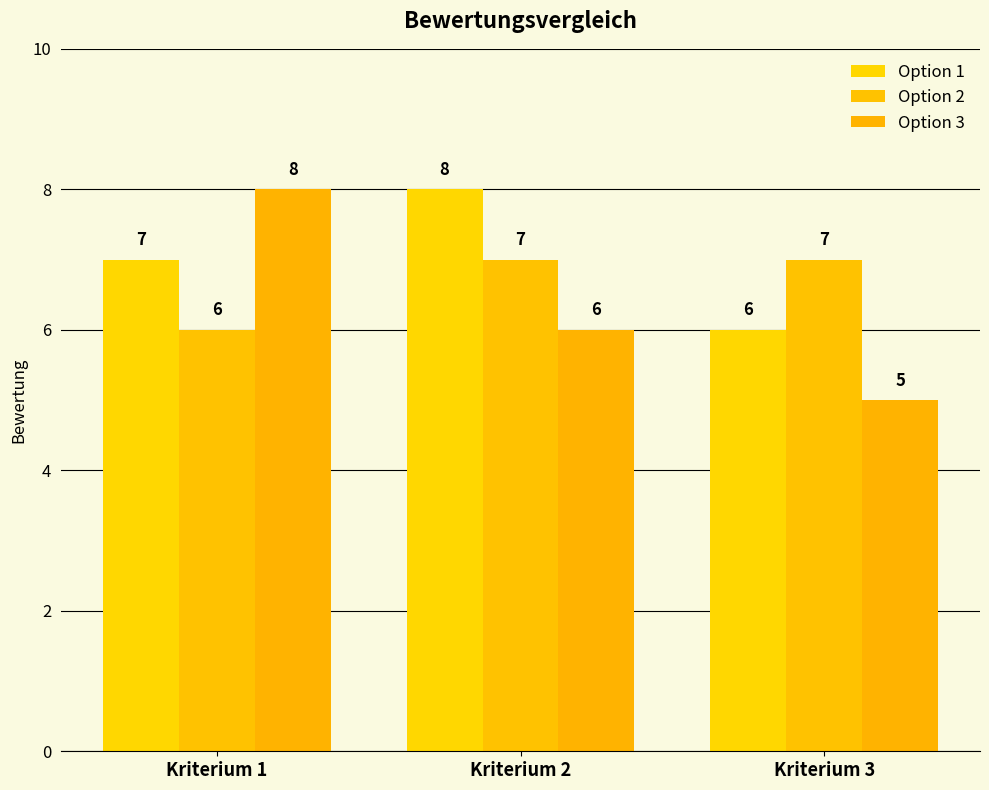

Is the value of Option 1 at Kriterium 1 greater than the value of Option 2 at Kriterium 2?

No